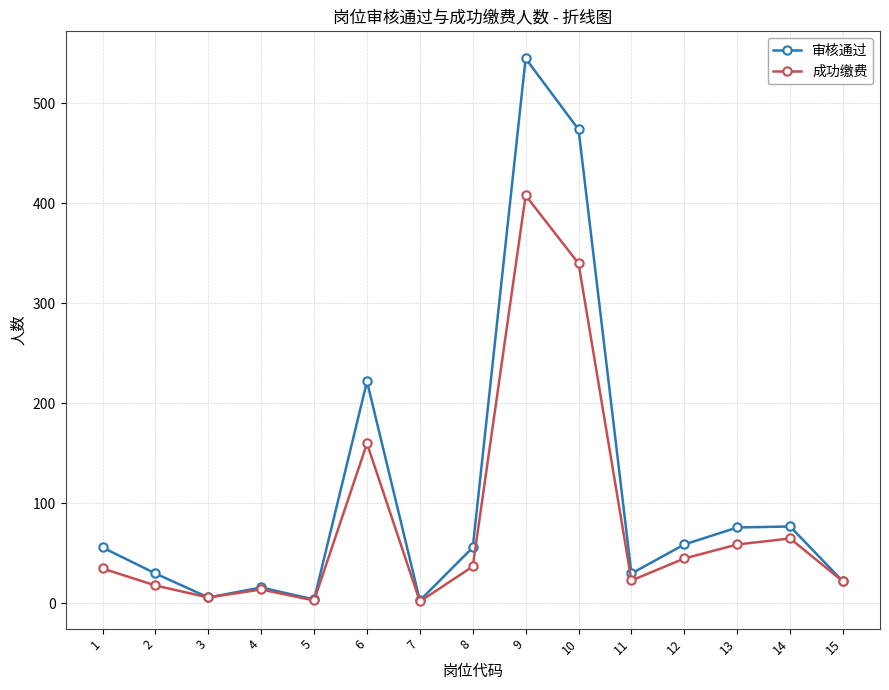

Which series has the largest range (max minus min)?

审核通过